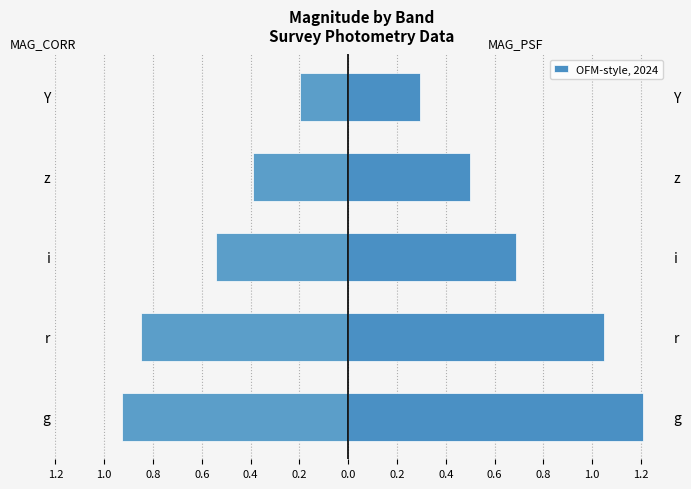

Count the number of categories in the chart.

5